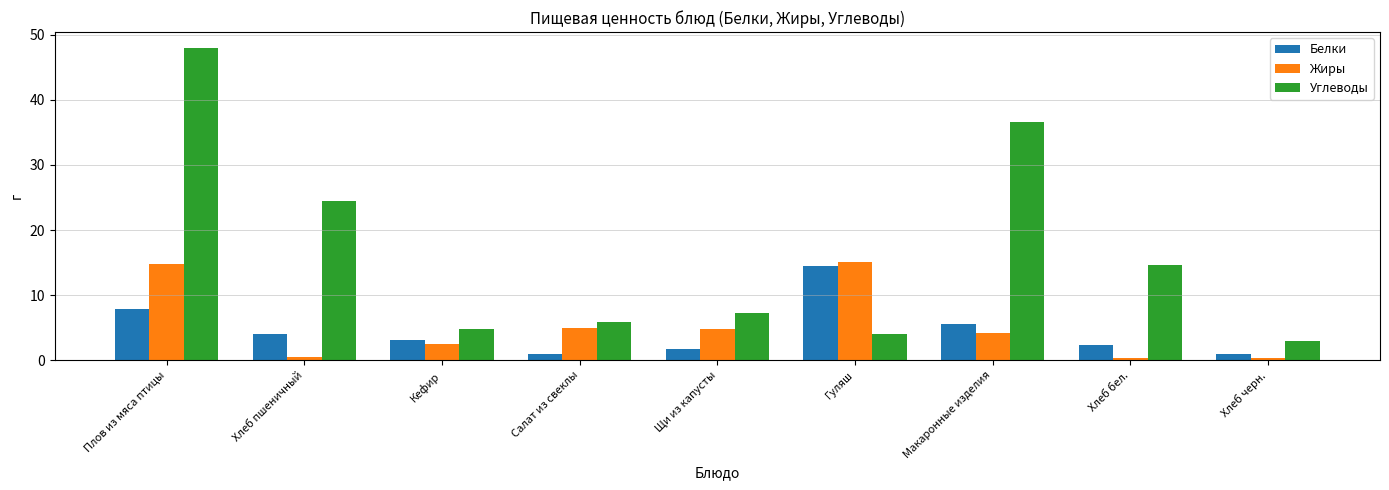

Rank the categories by Углеводы value from lowest to highest.

Хлеб черн., Гуляш, Кефир, Салат из свеклы, Щи из капусты, Хлеб бел., Хлеб пшеничный, Макаронные изделия, Плов из мяса птицы